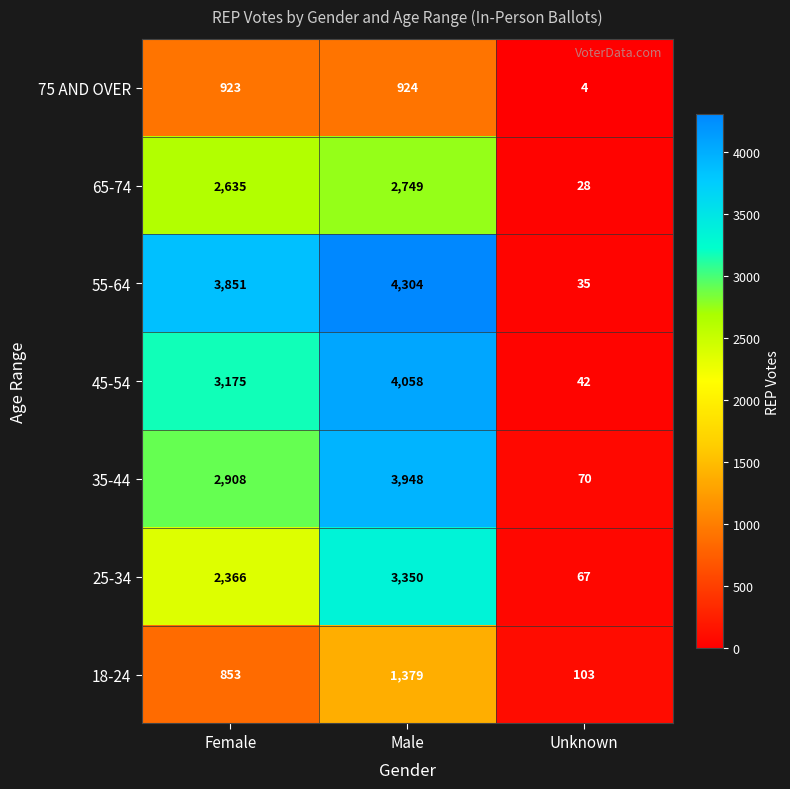

At which label is 25-34 closest to 1708?

Female